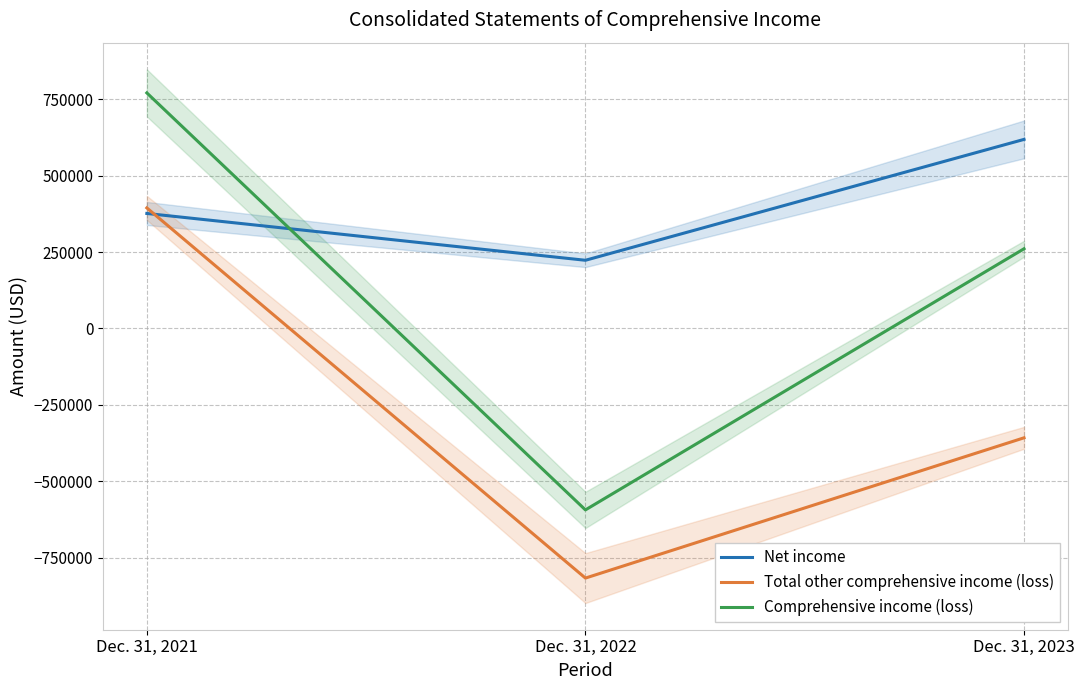

Reading right to left, what are all the values shown in this chart?

Net income: Dec. 31, 2023=618609	Dec. 31, 2022=223083	Dec. 31, 2021=376292
Total other comprehensive income (loss): Dec. 31, 2023=-357859	Dec. 31, 2022=-816836	Dec. 31, 2021=394464
Comprehensive income (loss): Dec. 31, 2023=260750	Dec. 31, 2022=-593753	Dec. 31, 2021=770756